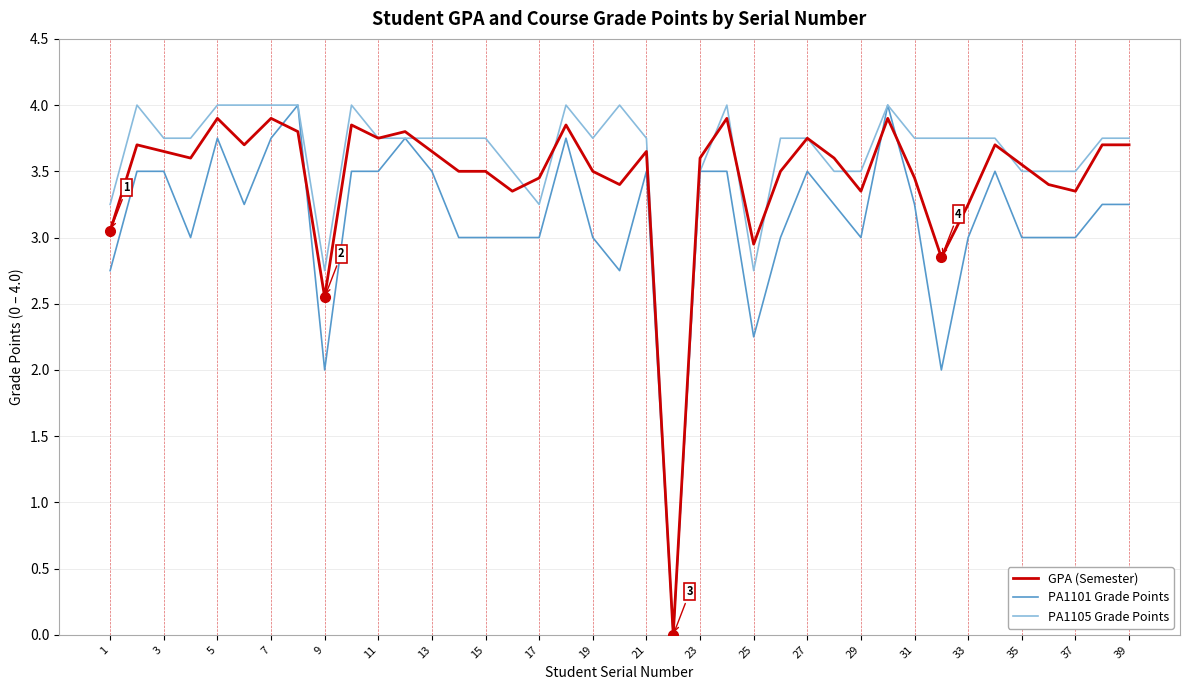

What is the greatest value displayed?

4.0